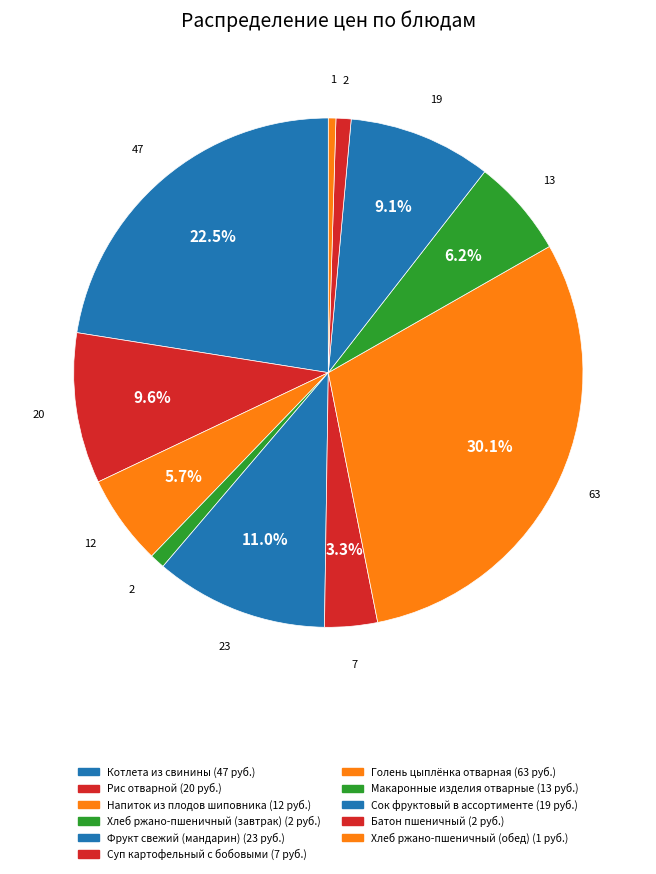

Which category has the smallest portion of the pie?

Хлеб ржано-пшеничный (обед)